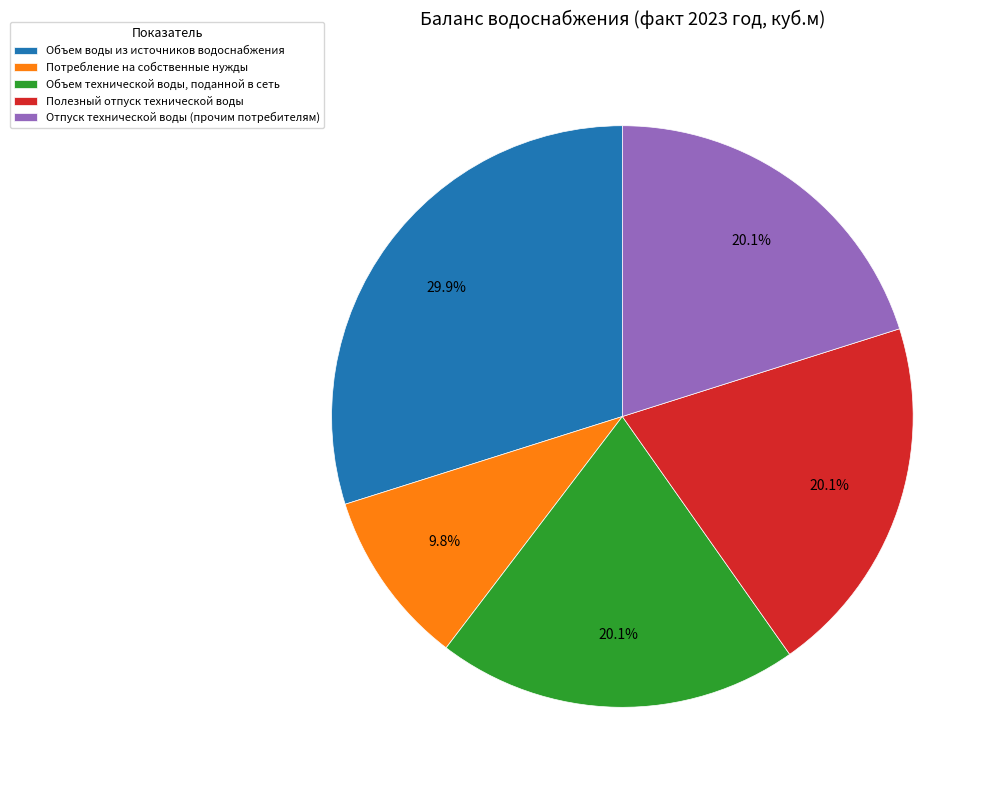

To the nearest percent, what is the difference between the largest and smallest slice percentages?

20%